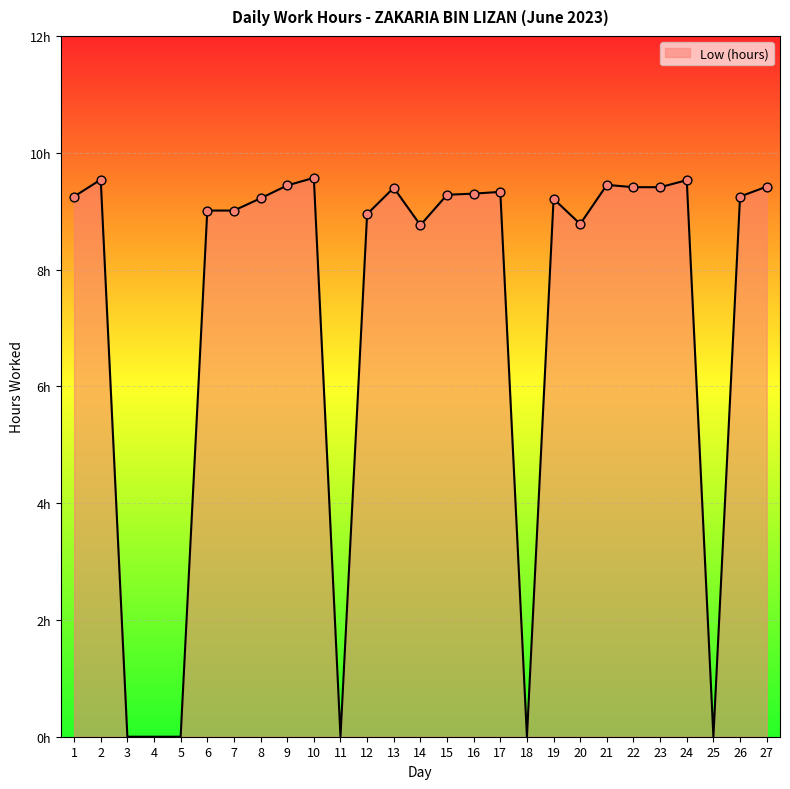

What is the change in value from 7 to 27?

+0.4